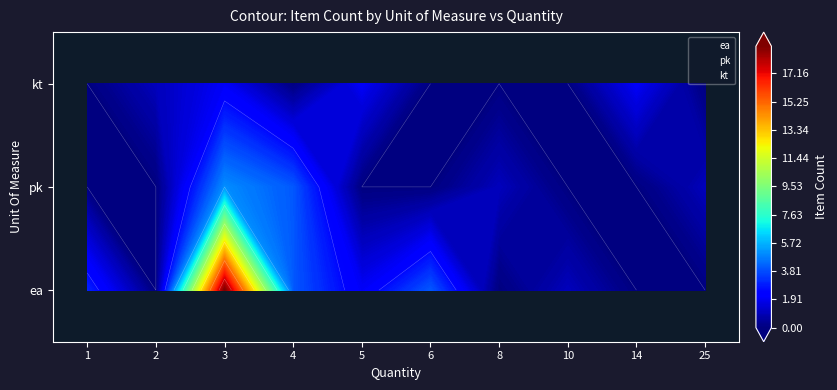

Which series has the widest spread of values?

ea